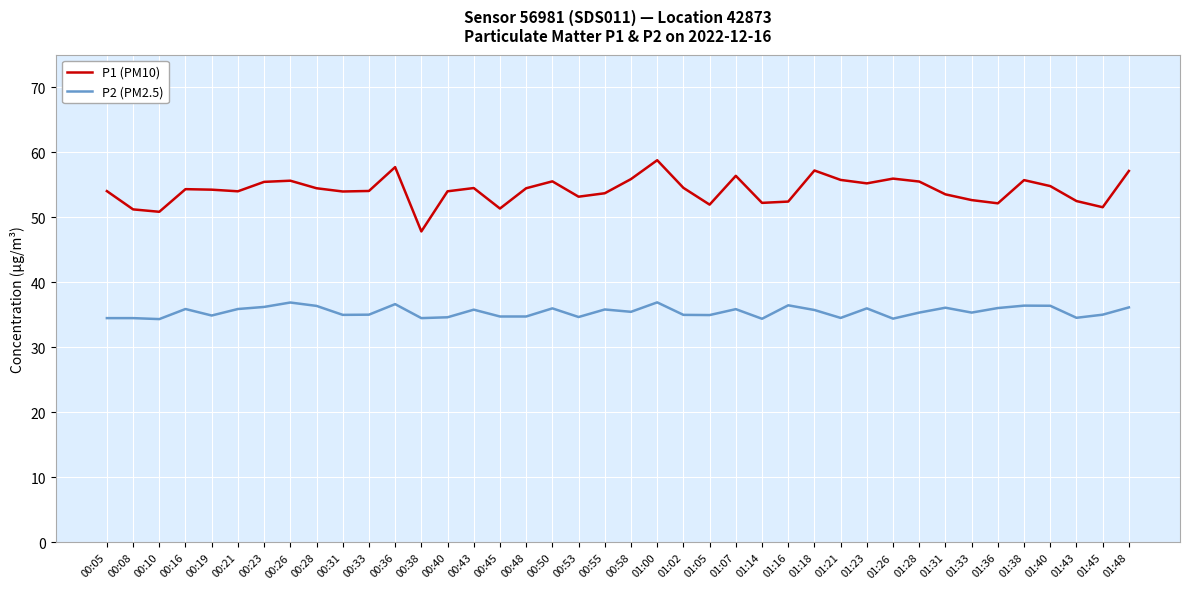

What is the minimum value shown in the chart?

34.4